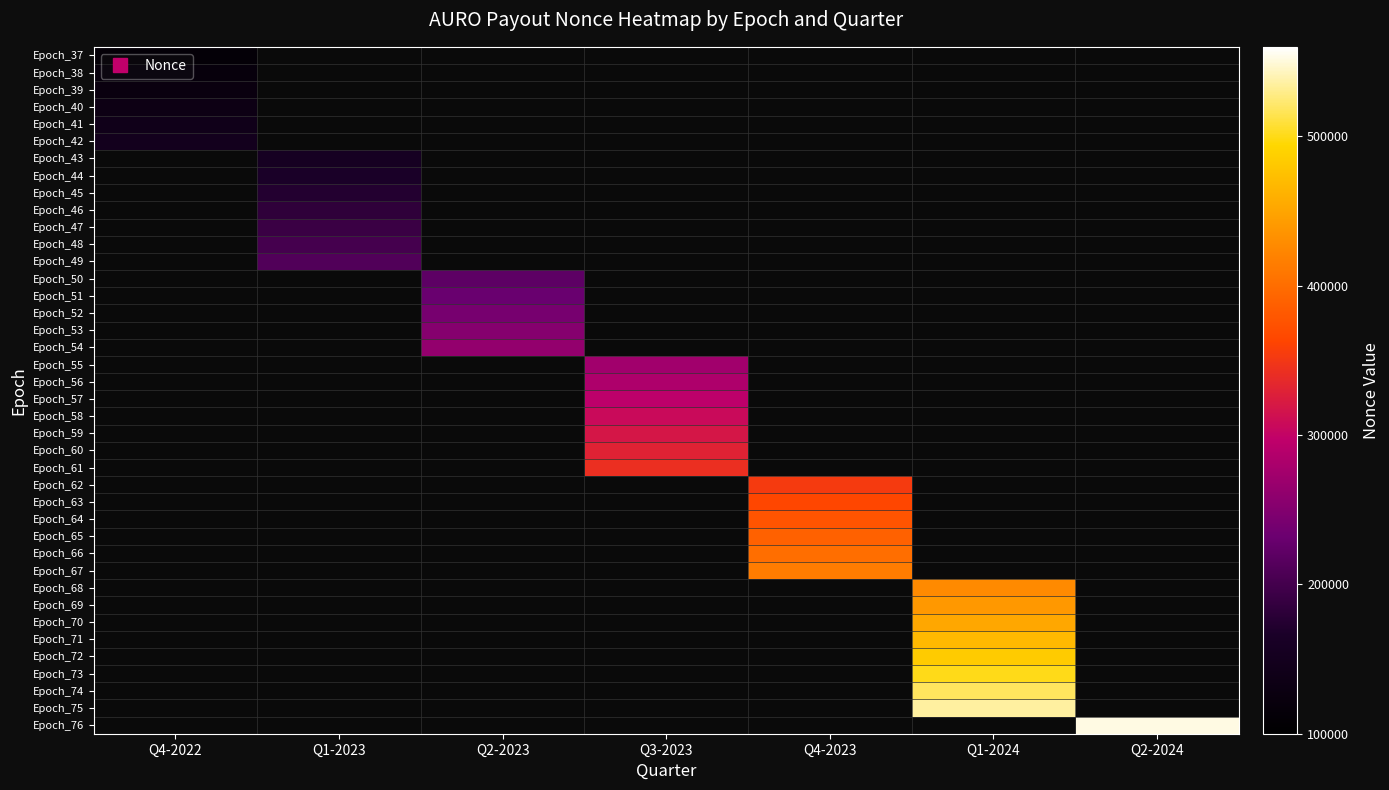

How many series are shown in this chart?

40